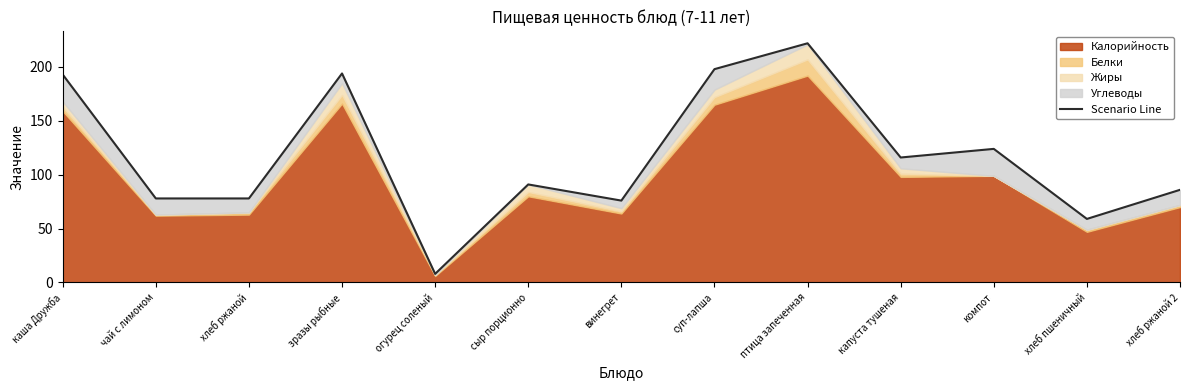

Reading left to right, extract all data points from this chart.

каша Дружба=193	чай с лимоном=78	хлеб ржаной=78	зразы рыбные=194	огурец соленый=8	сыр порционно=91	винегрет=76	суп-лапша=198	птица запеченная=222	капуста тушеная=116	компот=124	хлеб пшеничный=59	хлеб ржаной 2=86